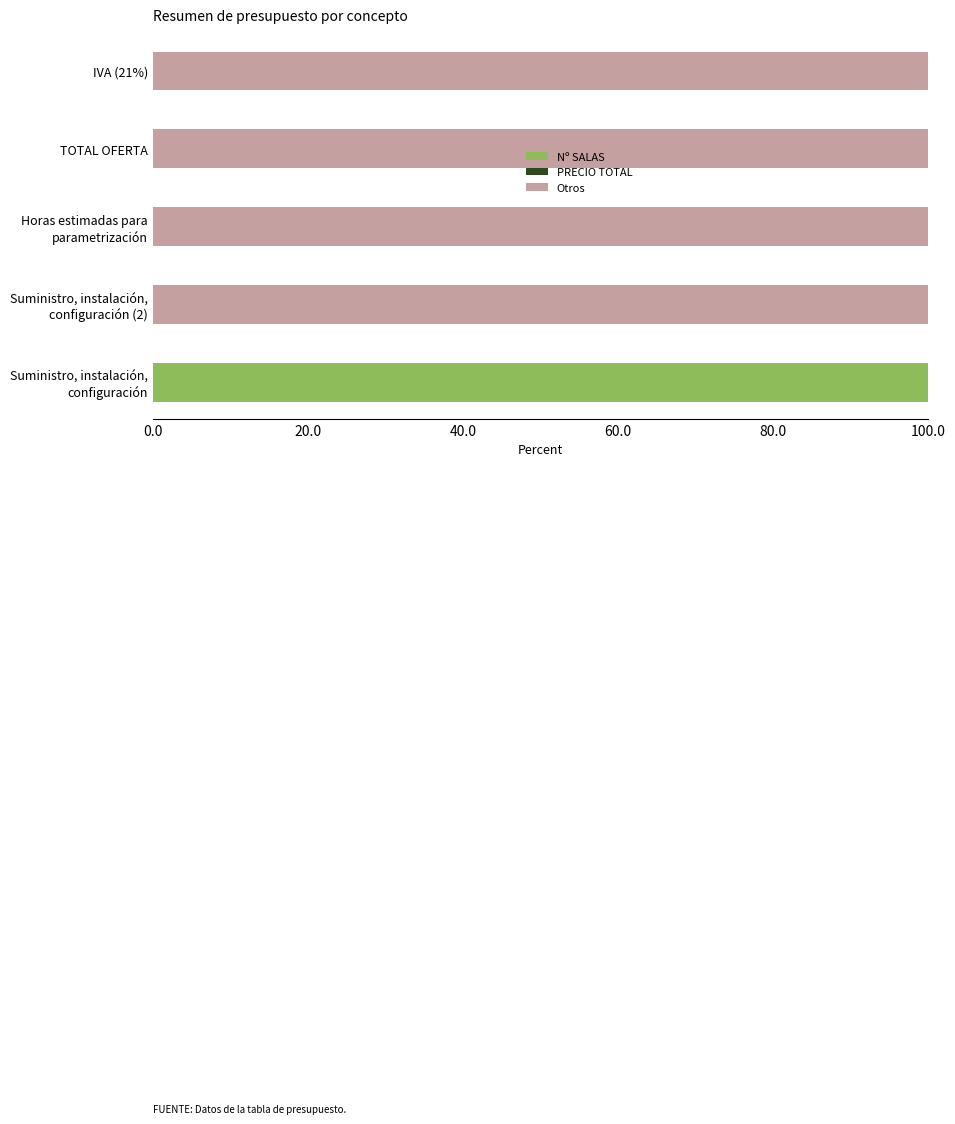

What is the highest value of the Nº SALAS series?

100